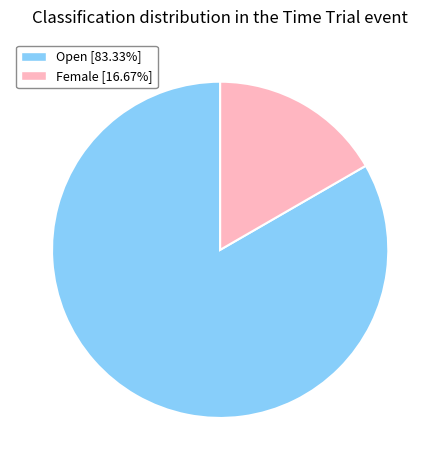

Which has a higher value, Open or Female?

Open